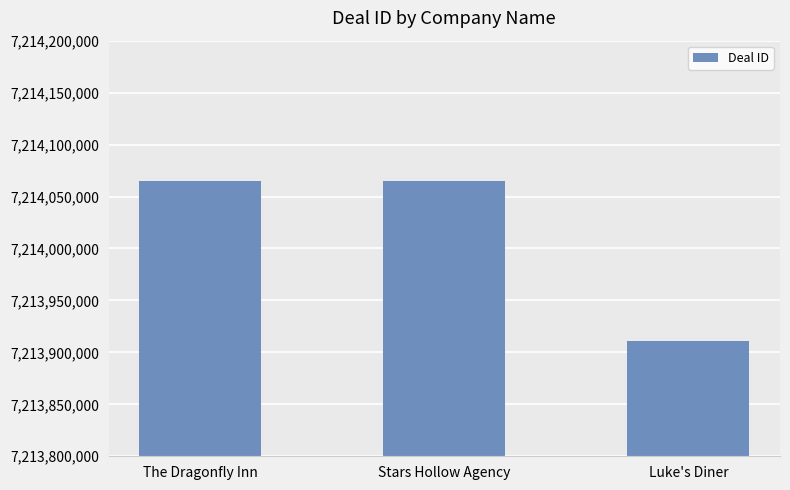

What is the sum of the values at Luke's Diner and The Dragonfly Inn?

14427975363